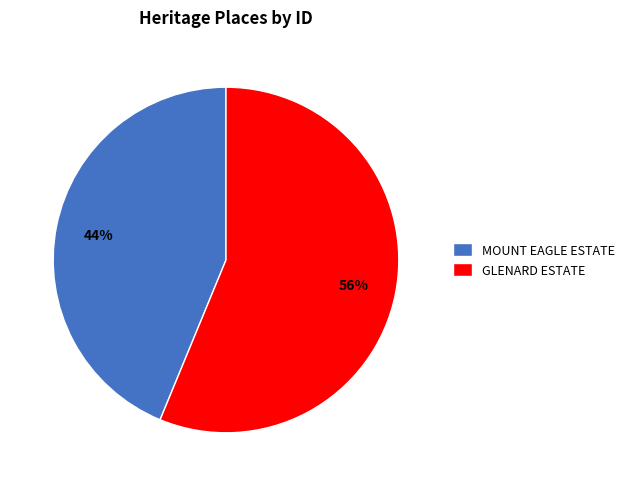

Which slice is the smallest?

MOUNT EAGLE ESTATE